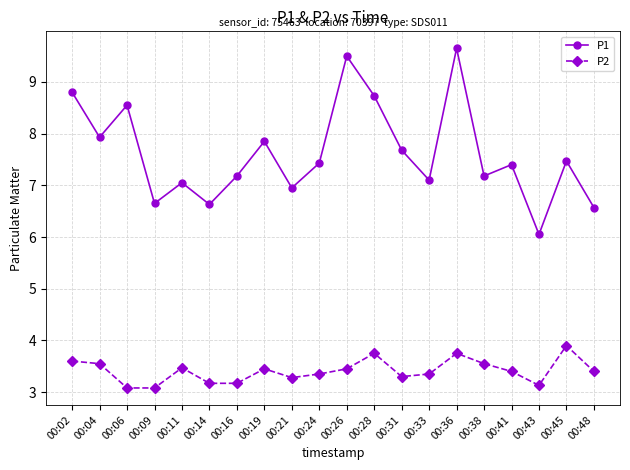

The value of P1 at 00:04 is 7.9. True or false?

True